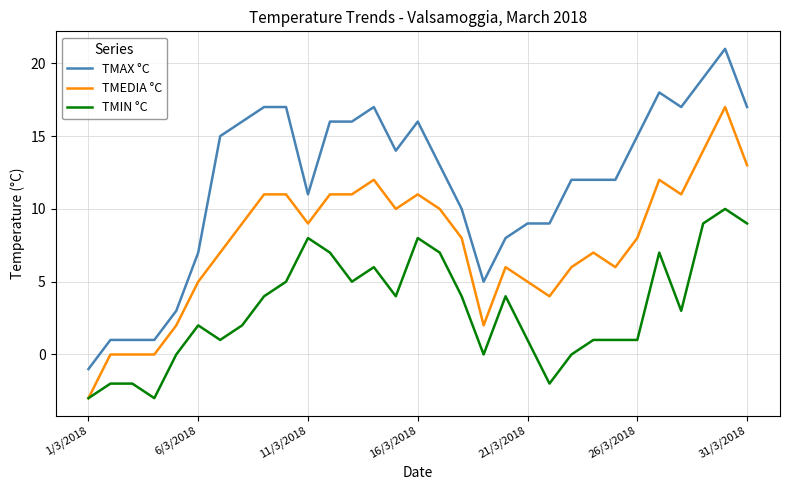

True or false: TMAX °C and TMIN °C cross at least once.

False